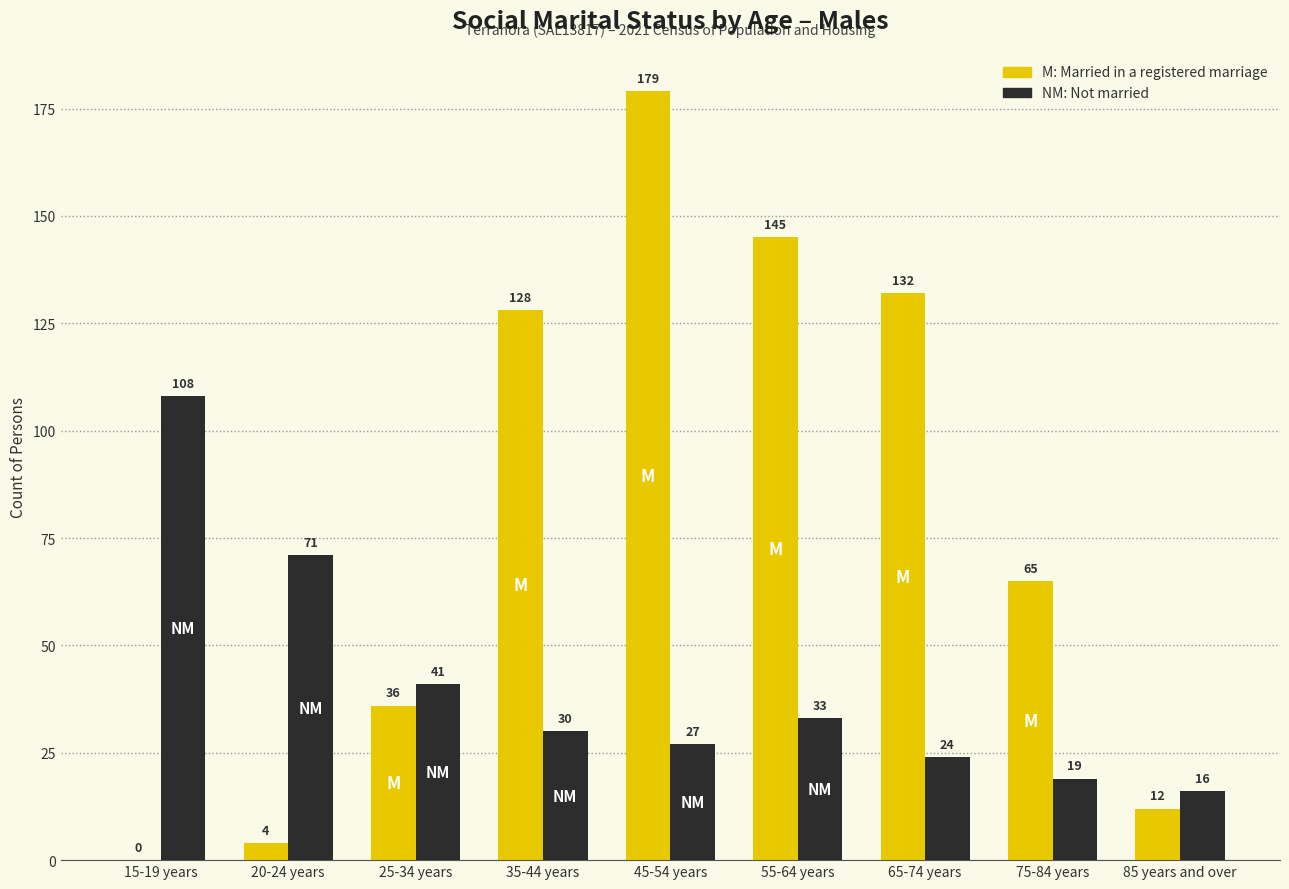

What is the maximum value shown in the chart?

179